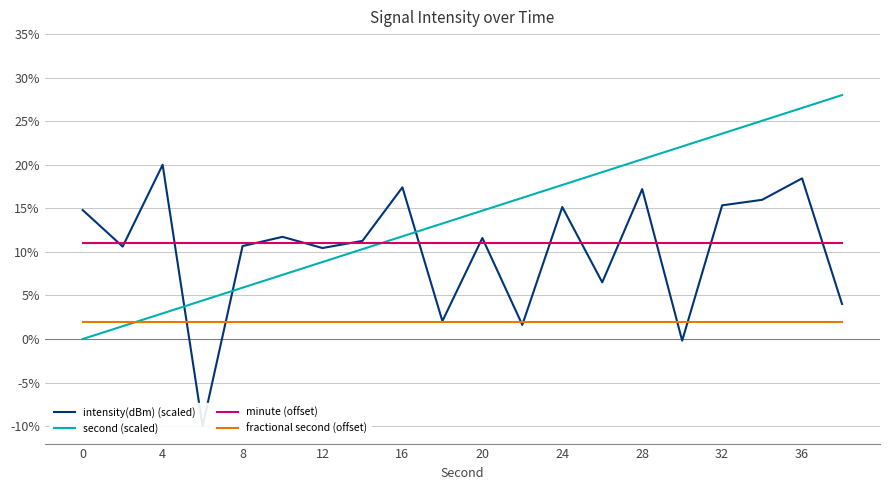

What is the highest value of the fractional second (offset) series?

2.0